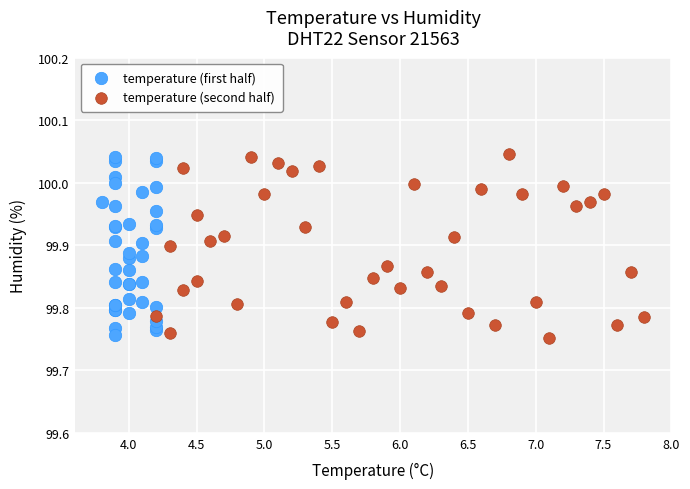

Which series reaches the maximum Y coordinate?

temperature (second half)